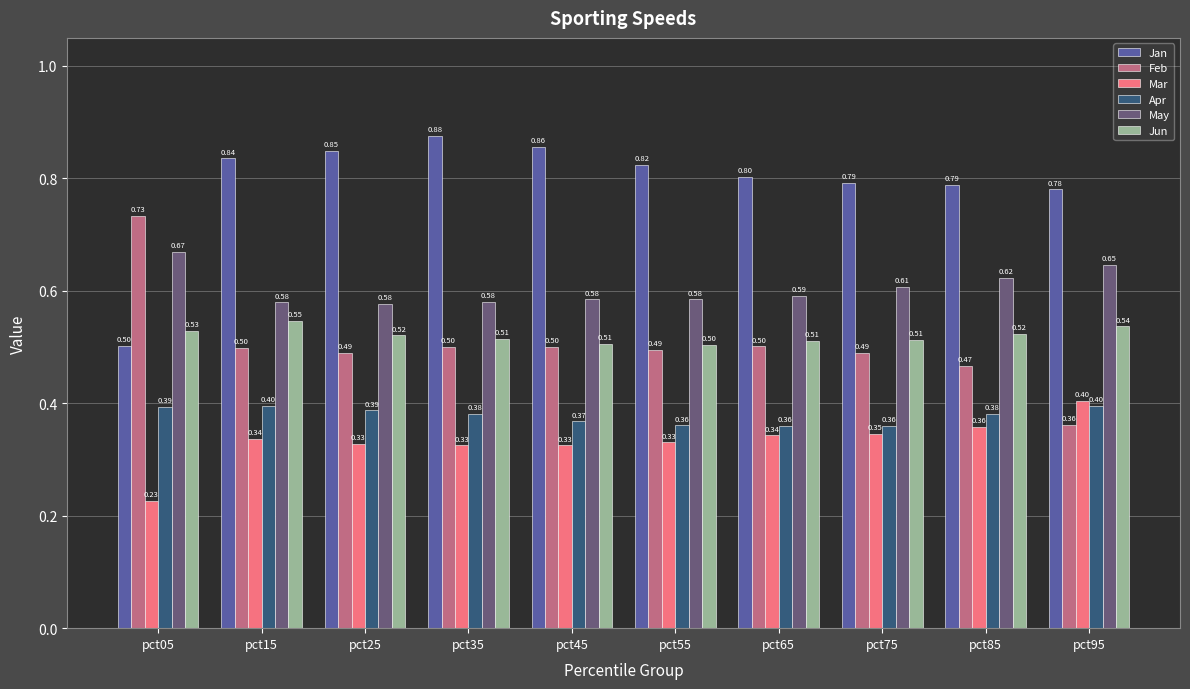

How many bars are there in each group?

6